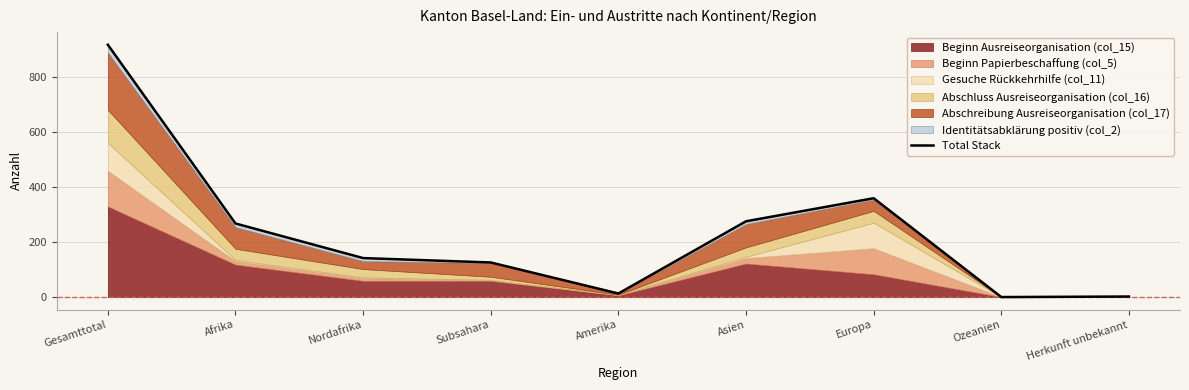

Reading right to left, transcribe all the data shown in this chart.

Herkunft unbekannt=2	Ozeanien=0	Europa=360	Asien=276	Amerika=13	Subsahara=126	Nordafrika=142	Afrika=268	Gesamttotal=919